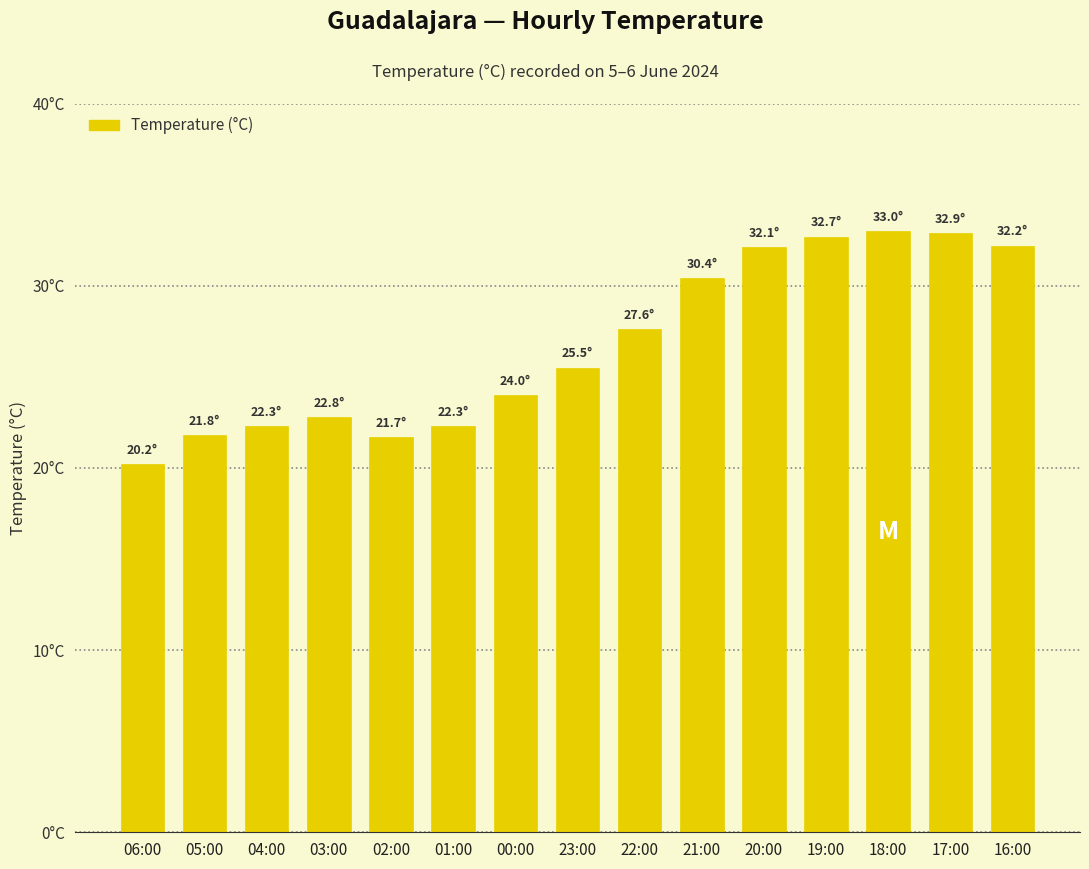

Does the chart contain any negative values?

No